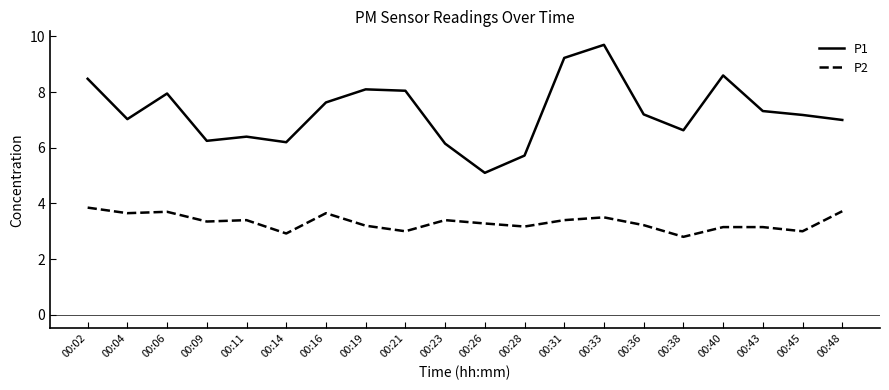

What value does the P2 series have at 00:14?

2.9